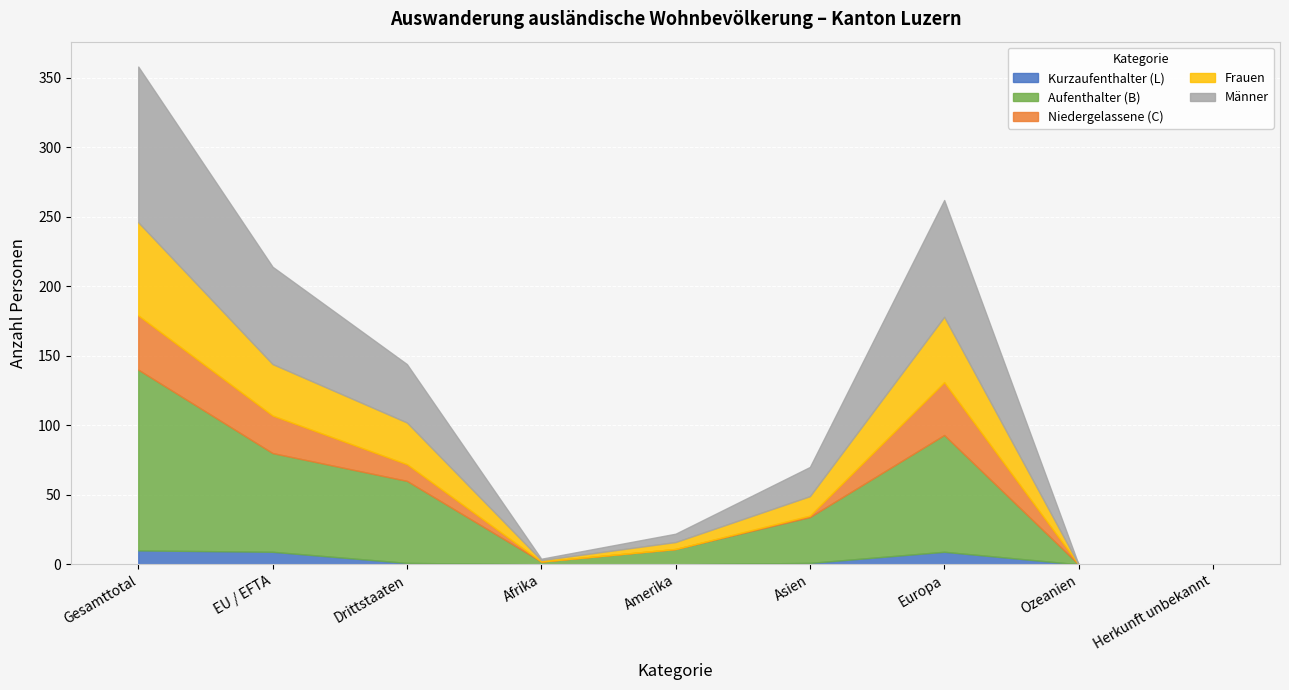

What is the label of the 9th point from the left?

Herkunft unbekannt